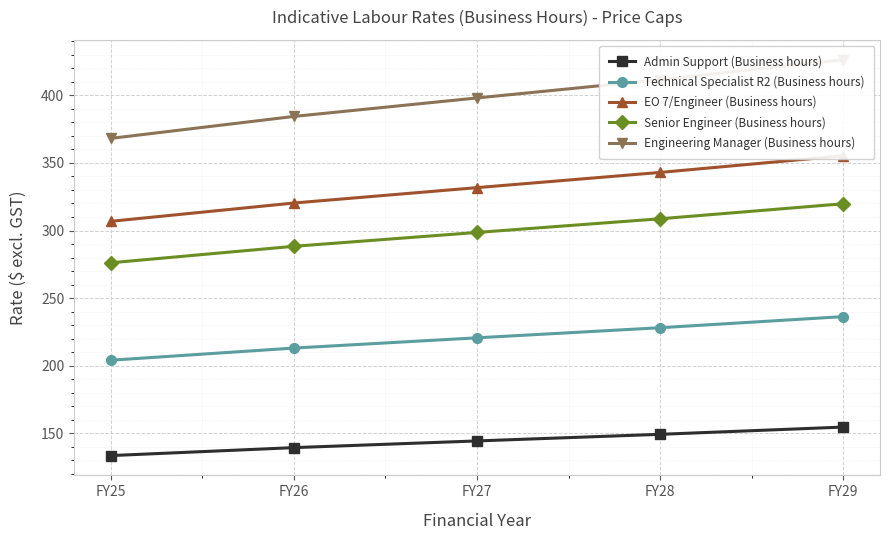

Between FY28 and FY27, which is larger?

FY28